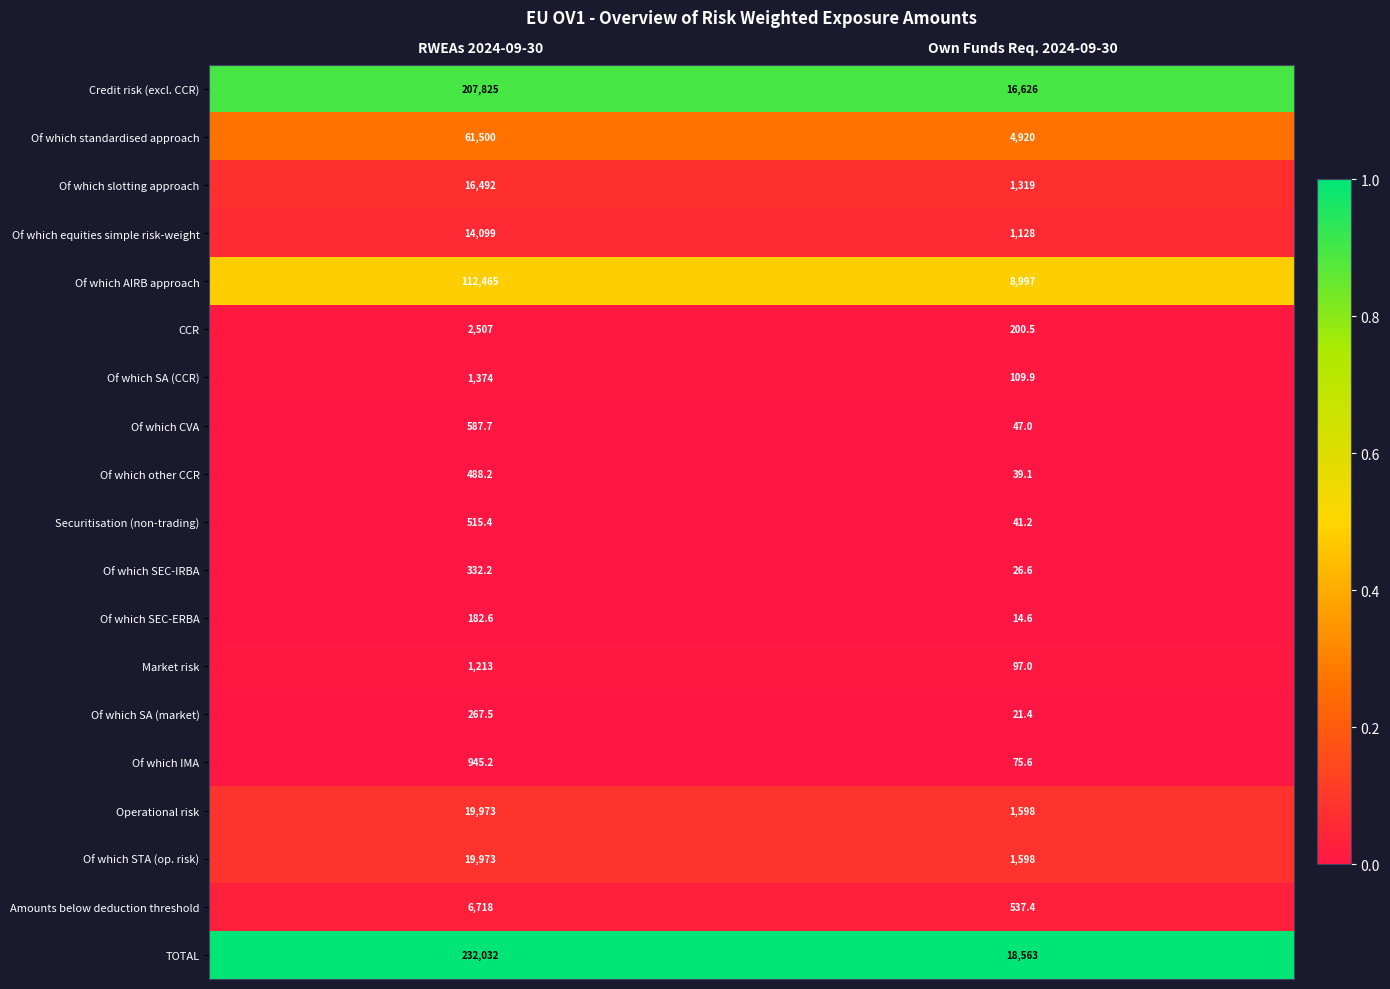

The value of CCR at RWEAs 2024-09-30 is 1288.8. True or false?

False